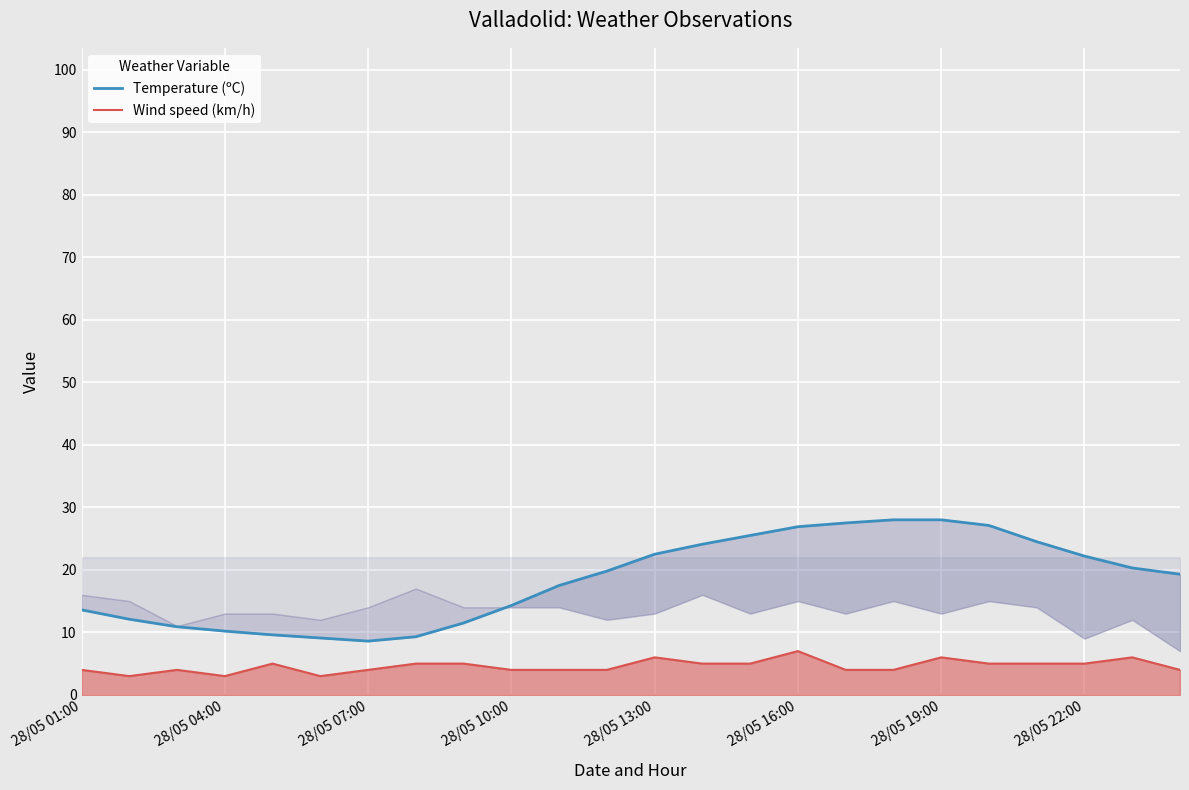

Between 13 and 23, which series saw the biggest shift?

Temperature (ºC)